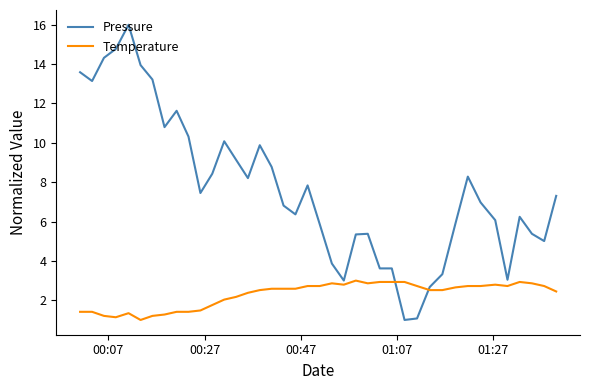

What is the average value of the Pressure series?

7.7